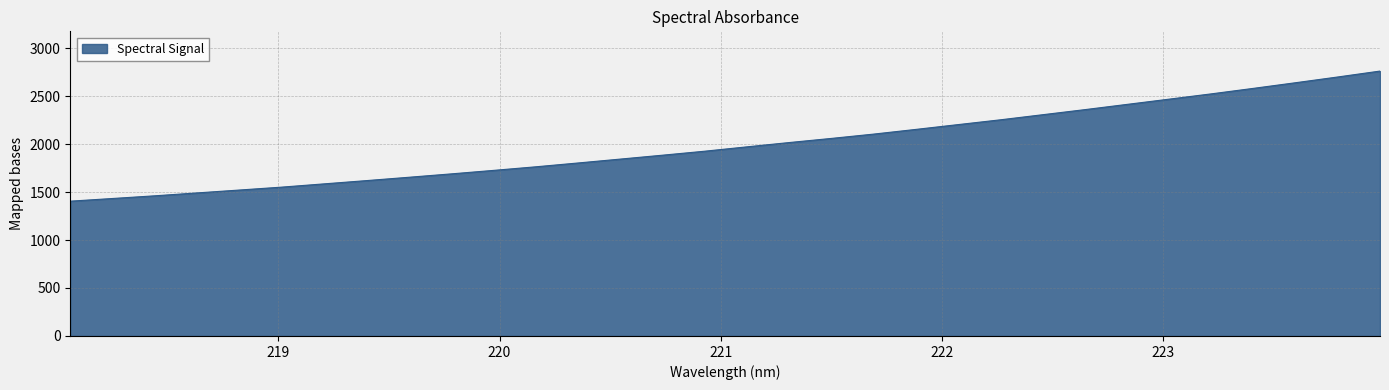

What is the minimum value shown in the chart?

1404.6